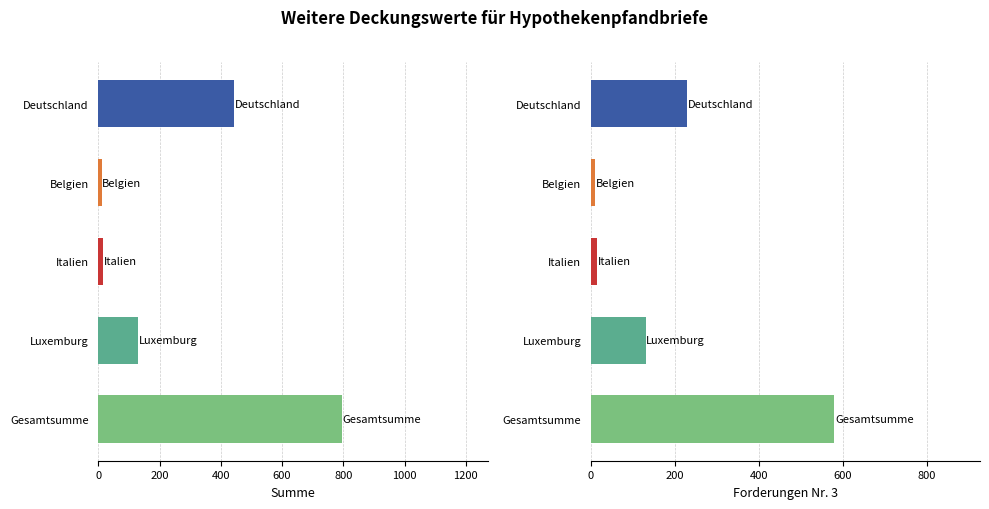

At Belgien, list the series in order from smallest to largest.

Summe, Forderungen Nr. 3